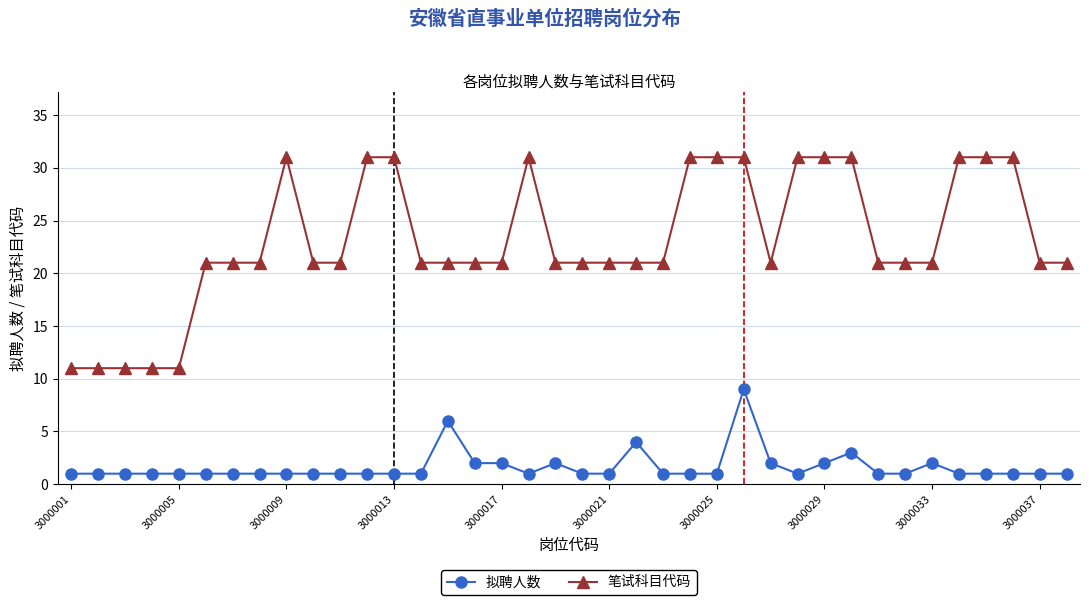

Rank the series by their maximum value, from highest to lowest.

笔试科目代码, 拟聘人数